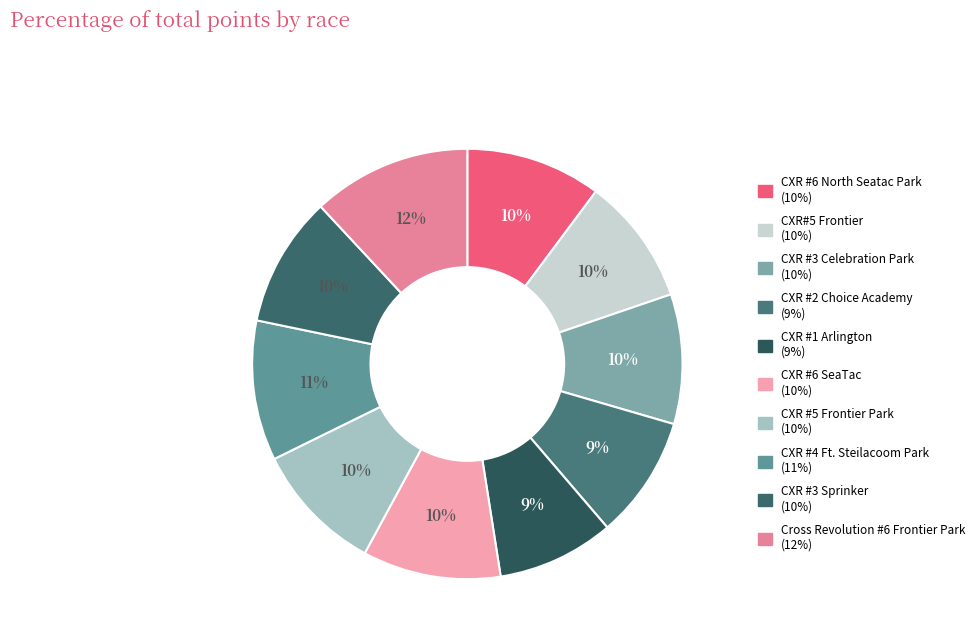

To the nearest percent, what is the difference between the largest and smallest slice percentages?

3%